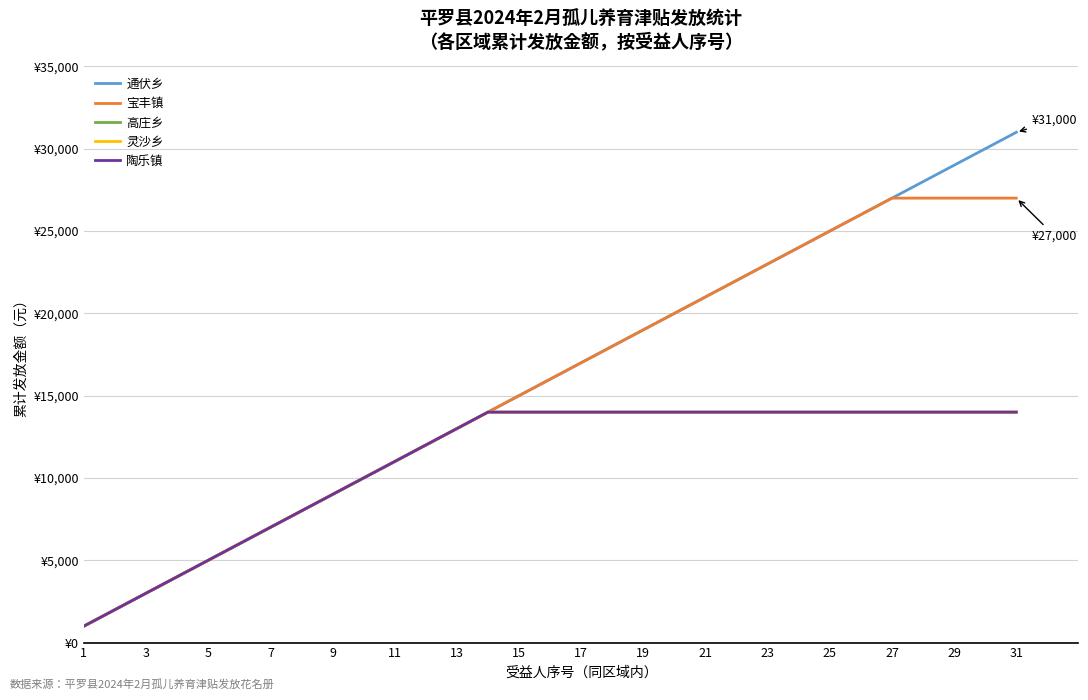

Does the chart display data point markers on the line(s)?

No